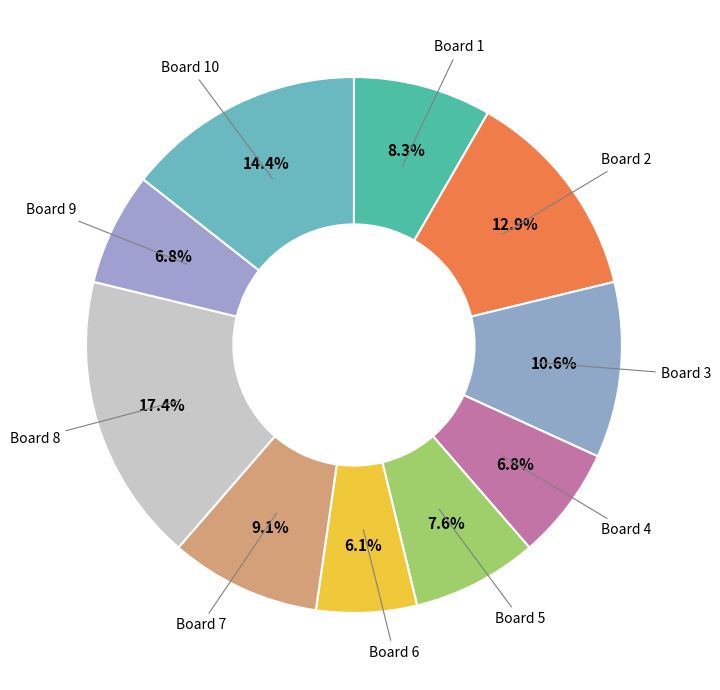

Is Board 7 the majority of the pie?

No